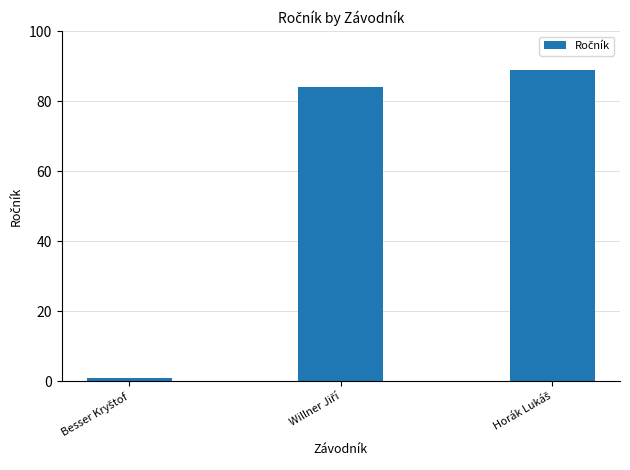

What is the value of the 2nd bar from the left?

84